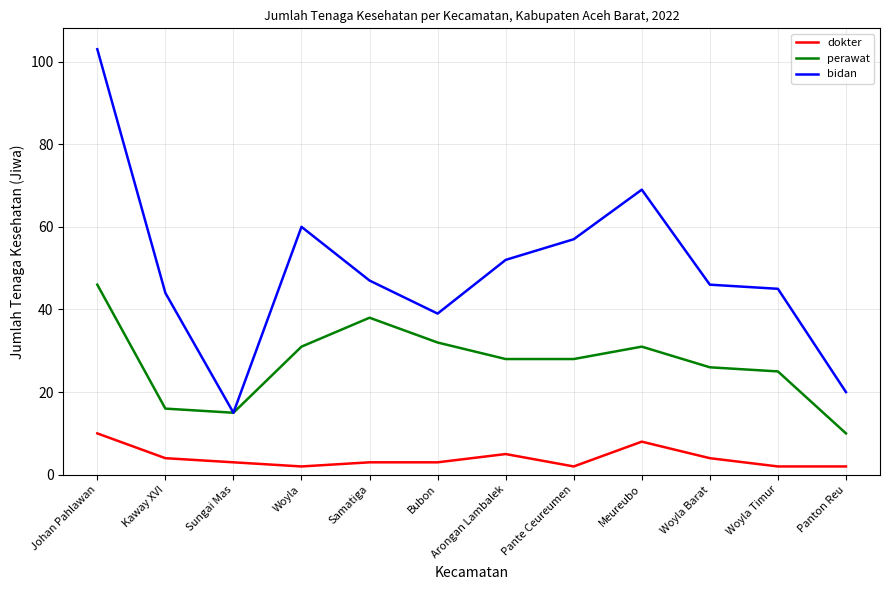

Is the value of perawat at Samatiga greater than the value of dokter at Sungai Mas?

Yes